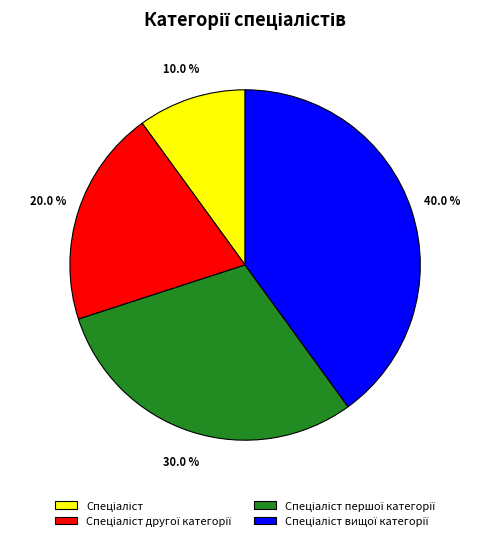

Does any single category account for the majority?

No